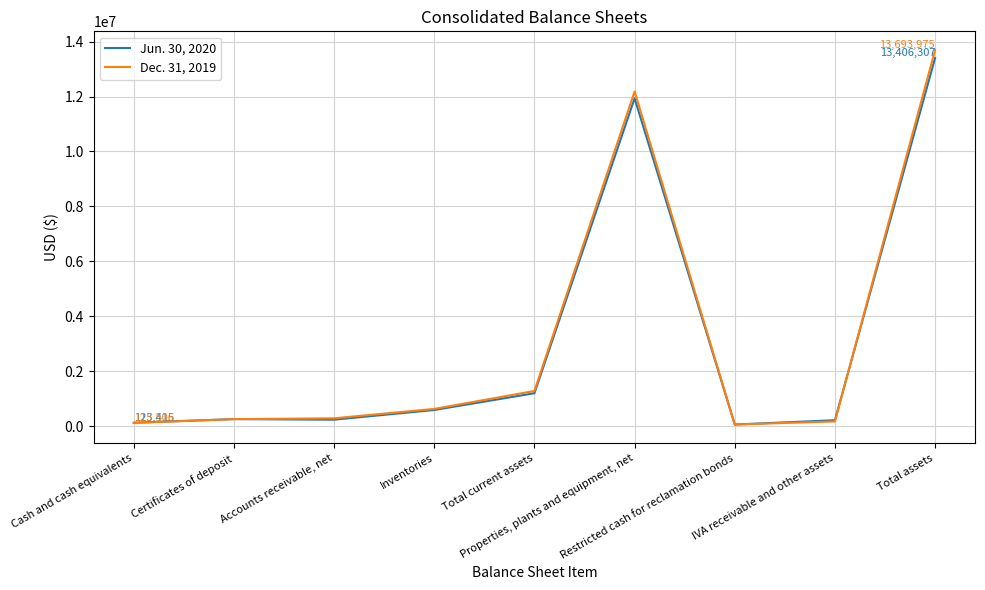

How many lines are shown in the chart?

2